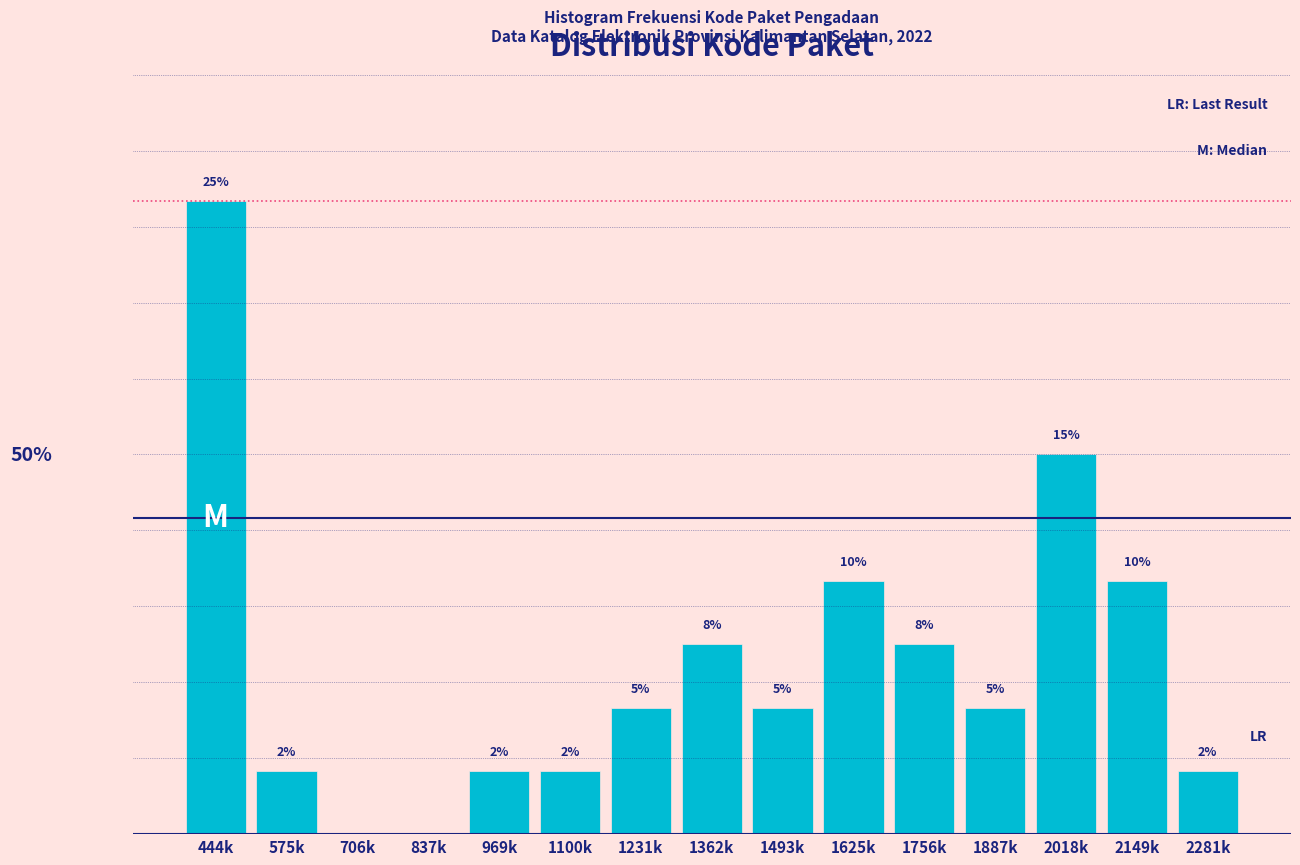

Which has a higher value, 1493k or 1100k?

1493k